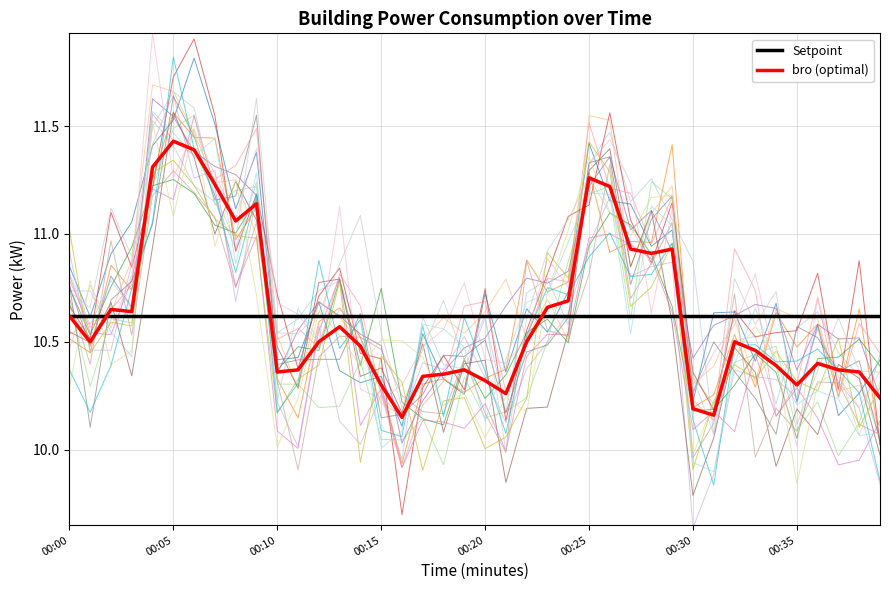

The value of bro (optimal) at 00:05 is 15.6. True or false?

False